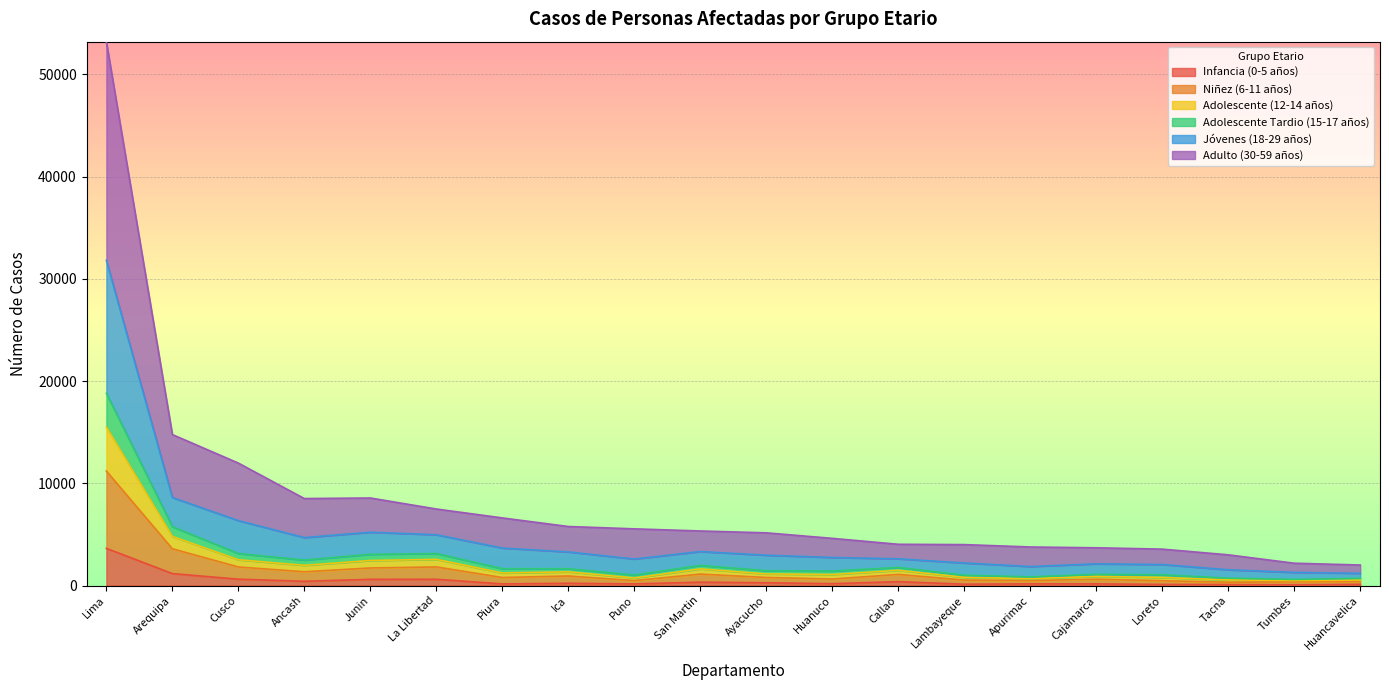

Which category has the highest value in the Adolescente (12-14 años) series?

Lima